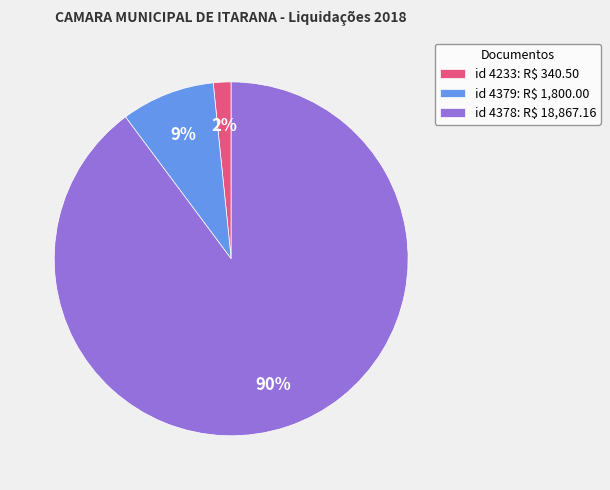

Which slice is the smallest?

id 4233: R$ 340.50